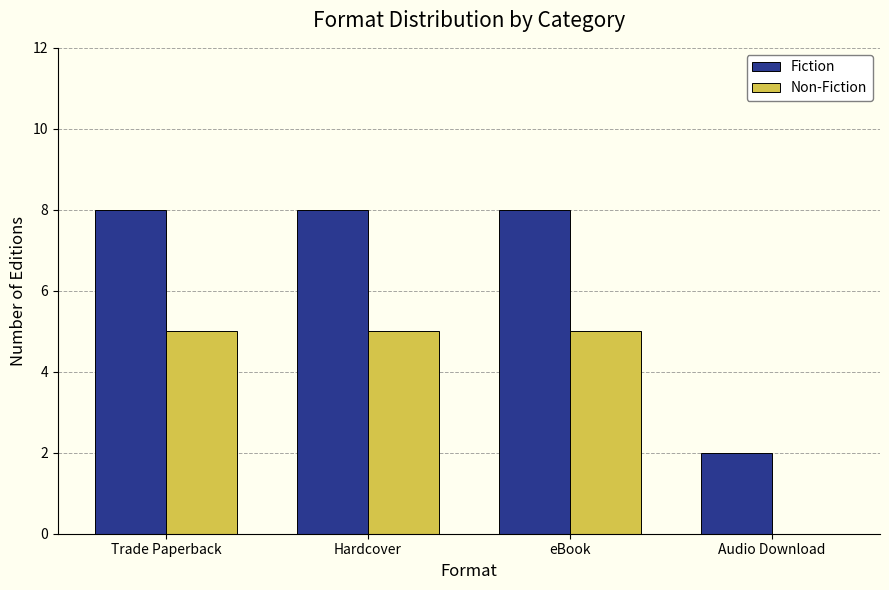

What is the maximum value shown in the chart?

8